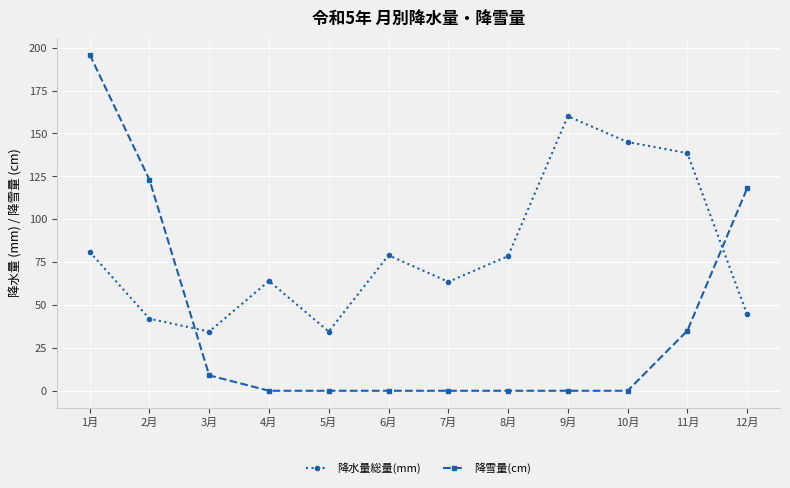

Does the chart have visible grid lines?

Yes